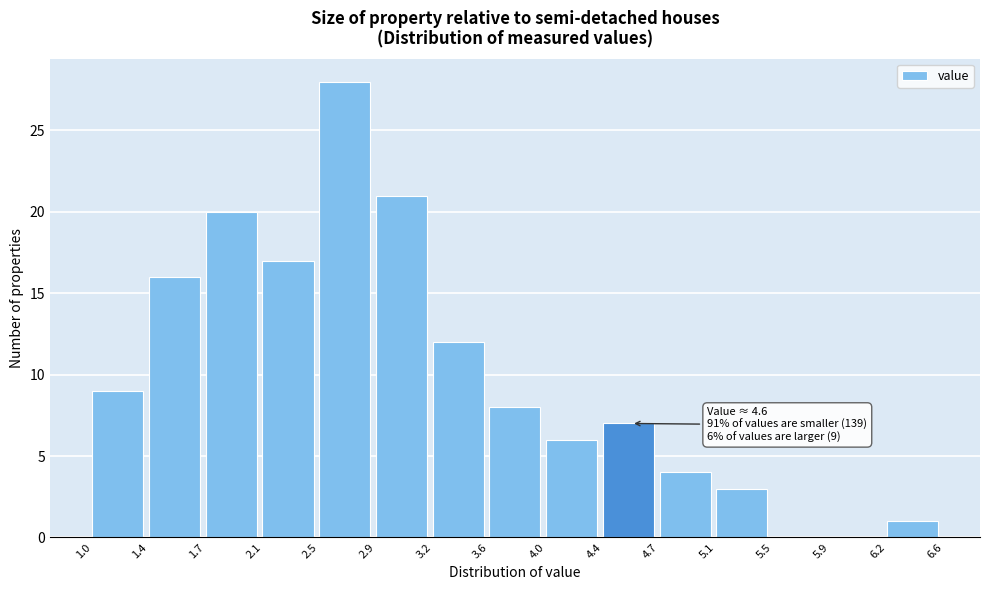

Which range on the x-axis has the tallest bar?

2.5 to 2.9